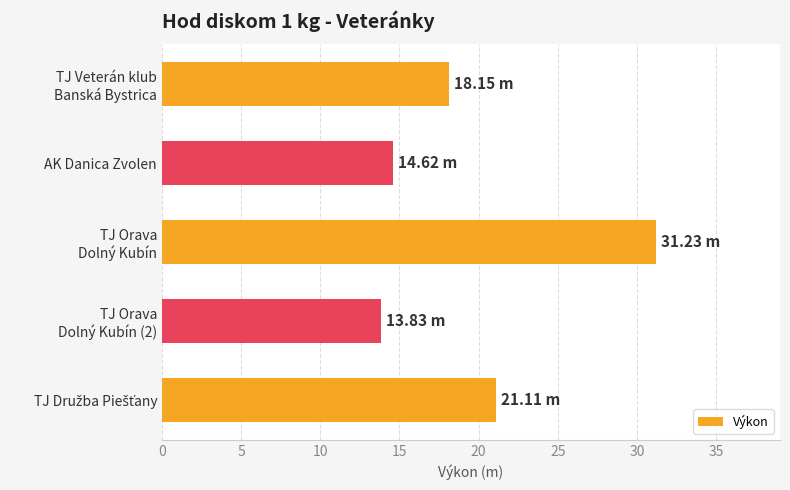

How many data points does each series have?

5